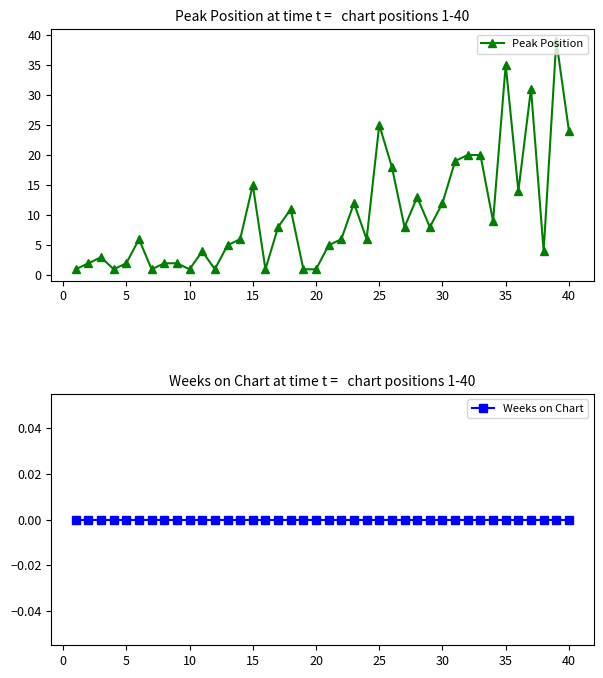

True or false: Peak Position has more than 1 points higher than both neighbors.

True